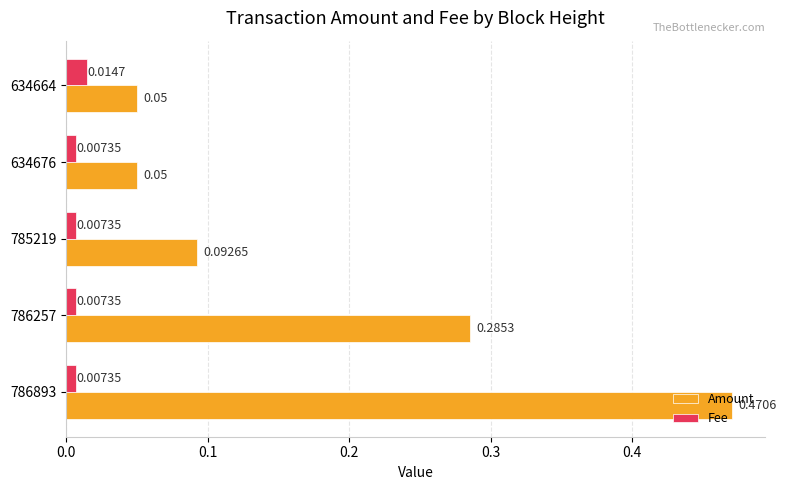

At how many categories does at least one series exceed 0?

5